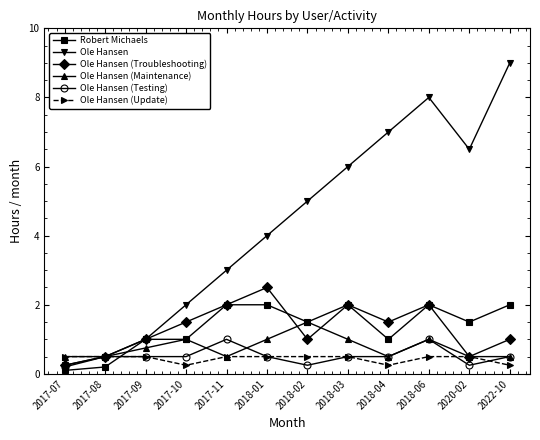

The Ole Hansen (Maintenance) series shows 0.2 at 2018-04. True or false?

False